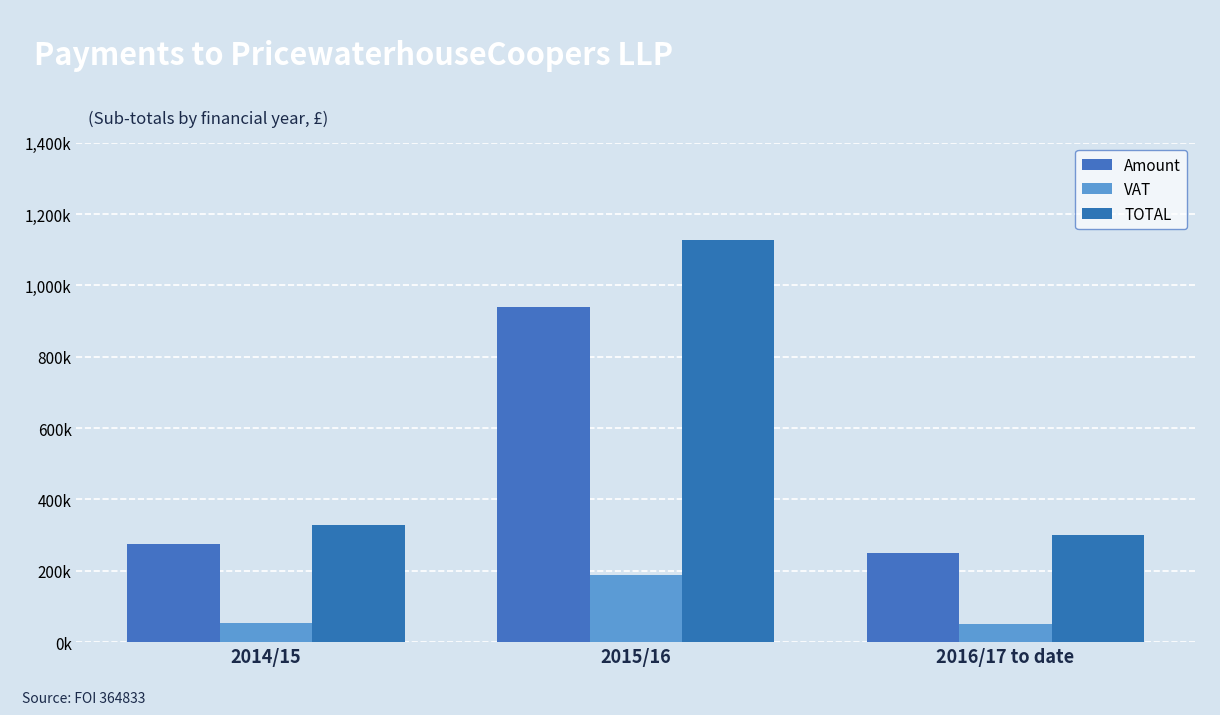

At which category does the chart reach its peak across all series?

2015/16